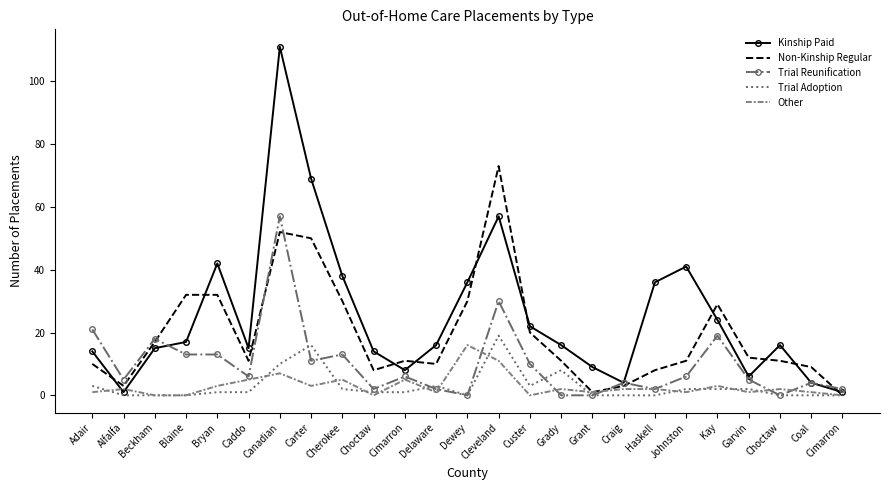

What is the approximate value of Kinship Paid at Delaware?

16